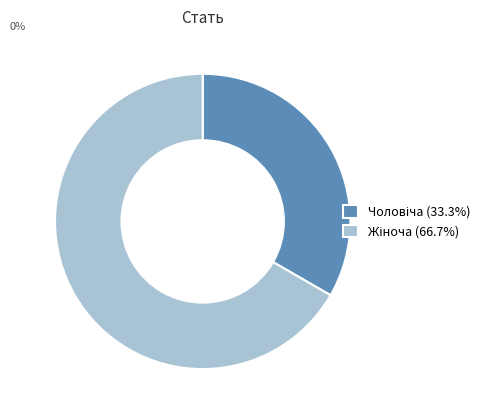

Is there any slice that represents more than half of the pie?

Yes